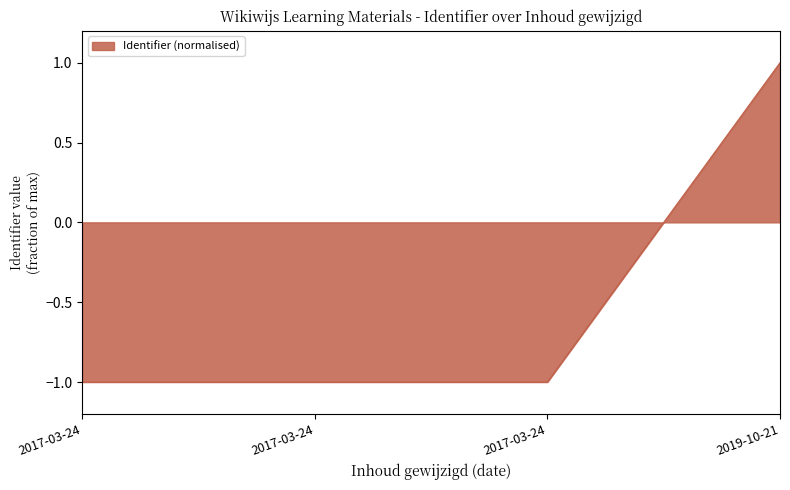

What is the change in value from 2017-03-24 to 2019-10-21?

+2.0